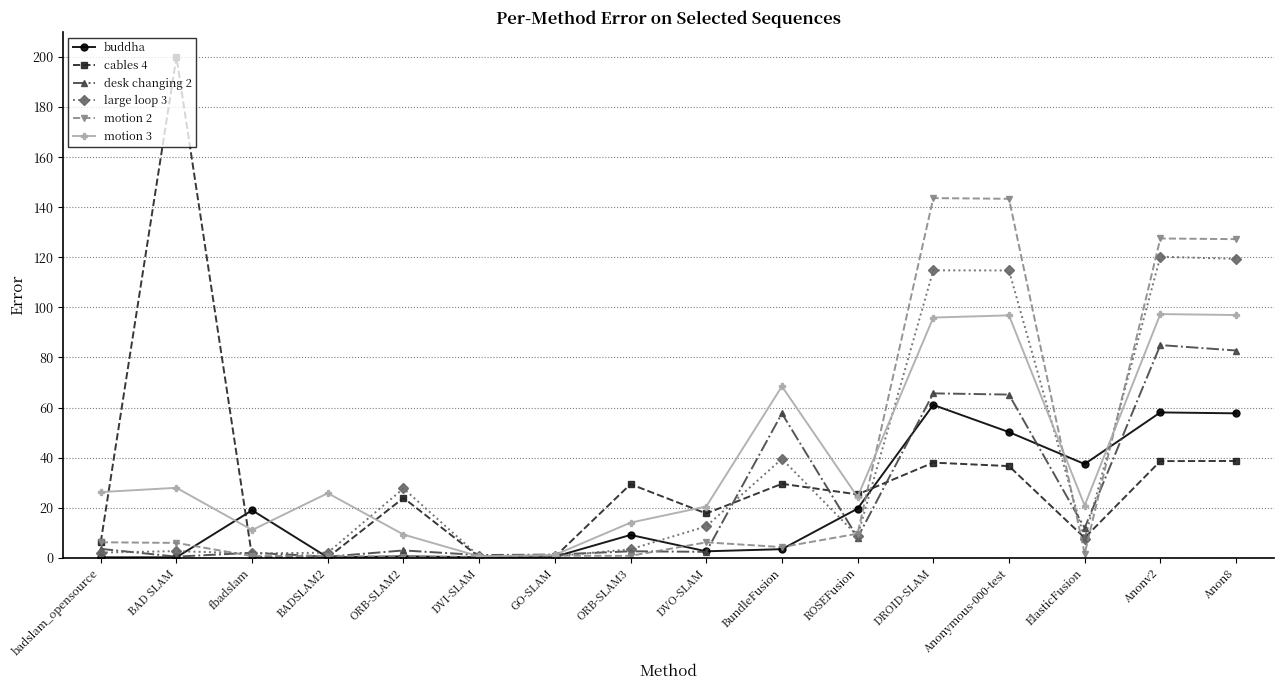

How many lines are shown in the chart?

6